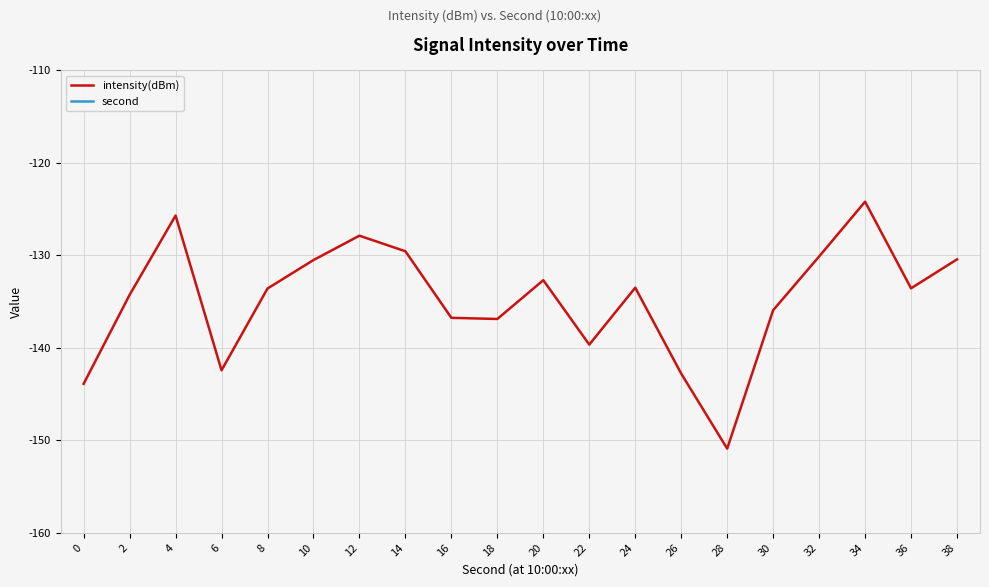

What is the difference between the highest and lowest values at 8?

141.6